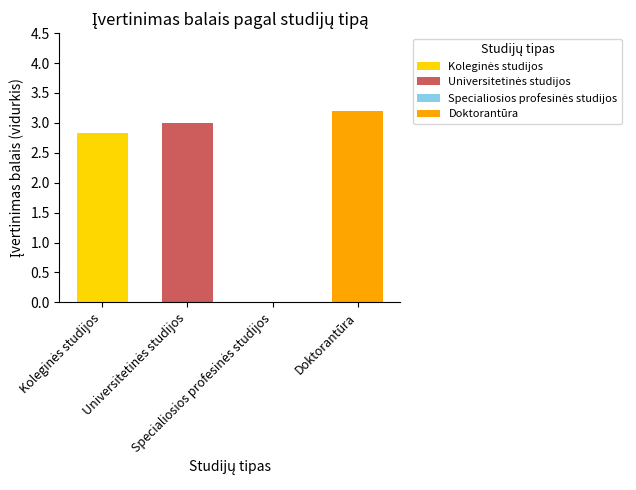

Are the bars horizontal?

No